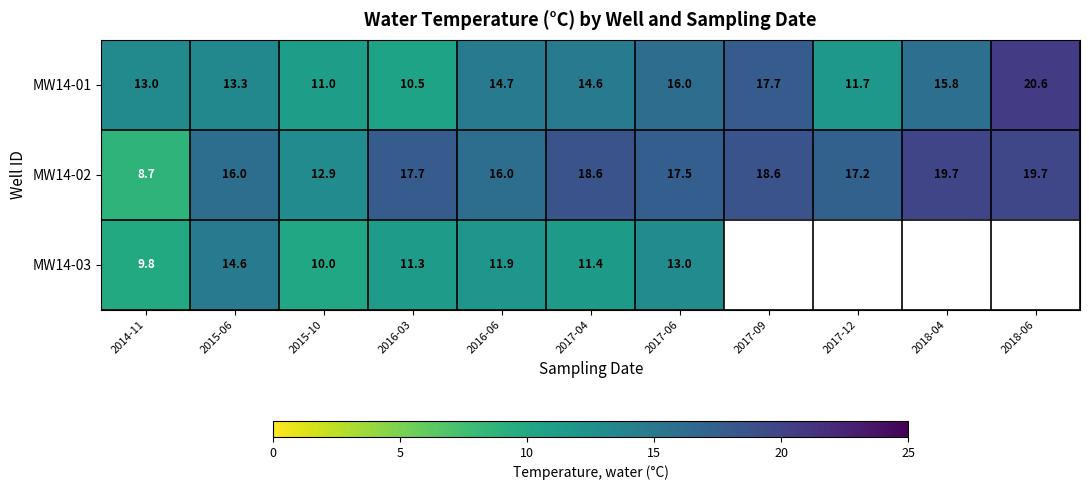

Rank the series at 2015-10 from highest to lowest value.

MW14-02, MW14-01, MW14-03